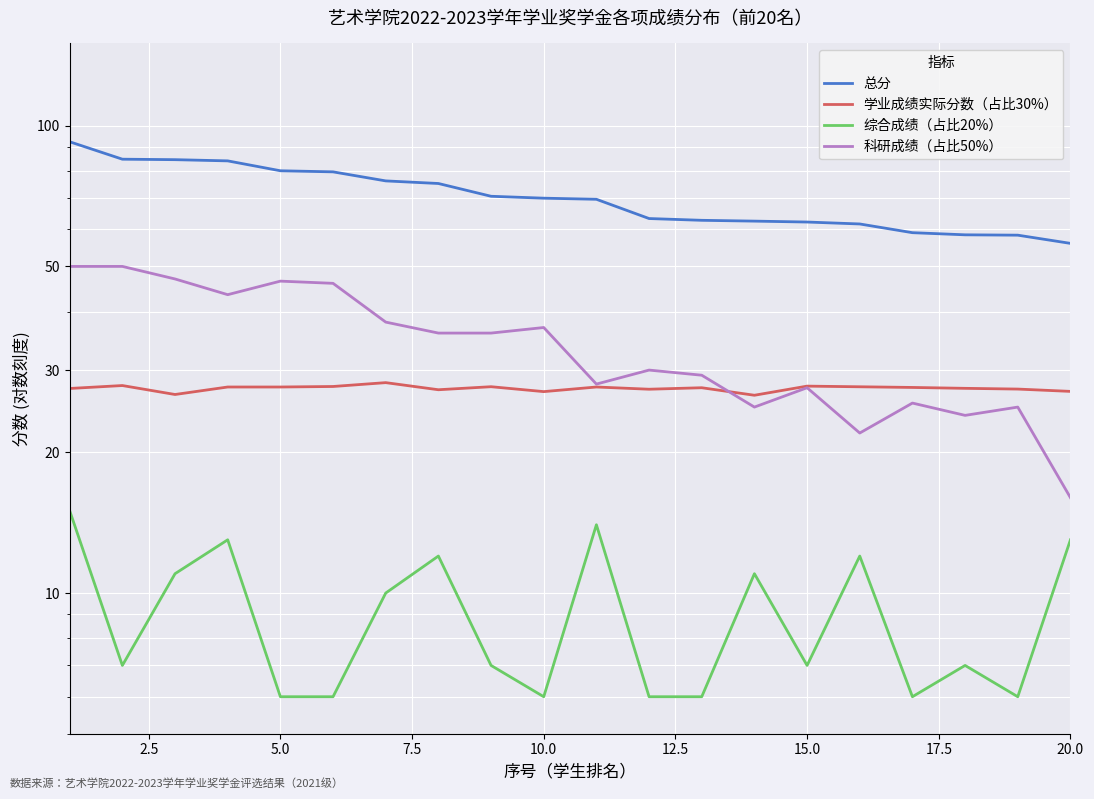

Is this an area chart (filled region under the line)?

No